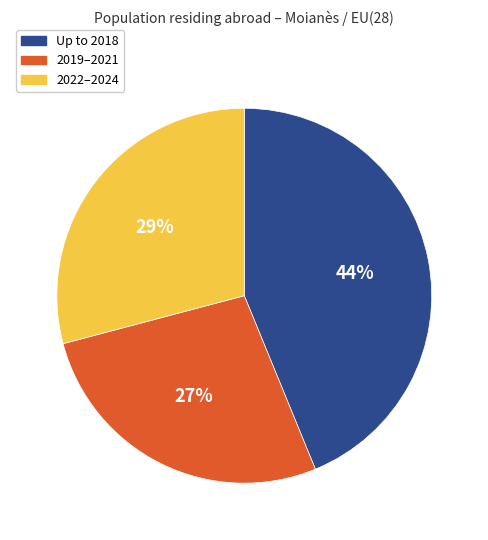

How many segments does this pie chart have?

3